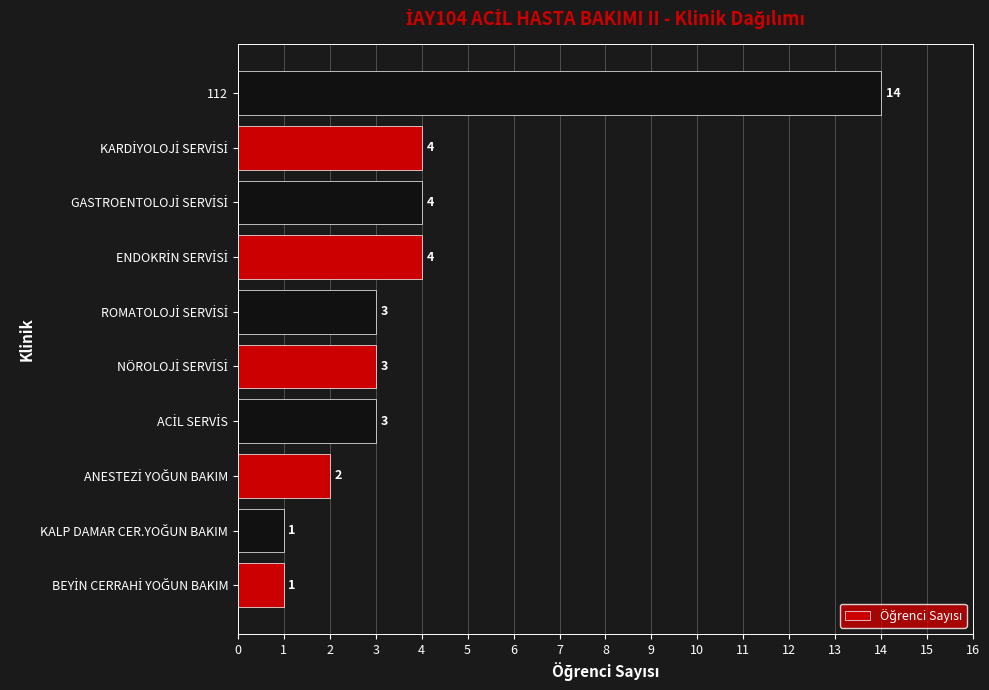

True or false: the data shows 14 at 112.

True